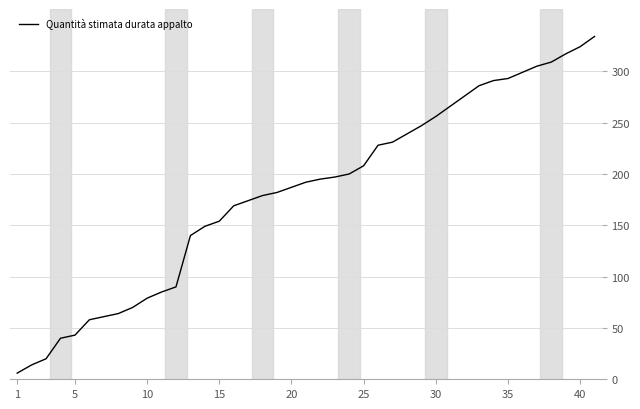

What is the greatest value displayed?

334